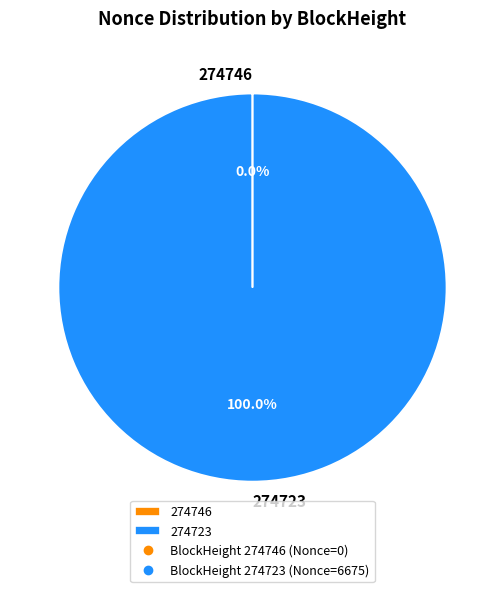

Does 274723 account for over 50% of the chart?

Yes